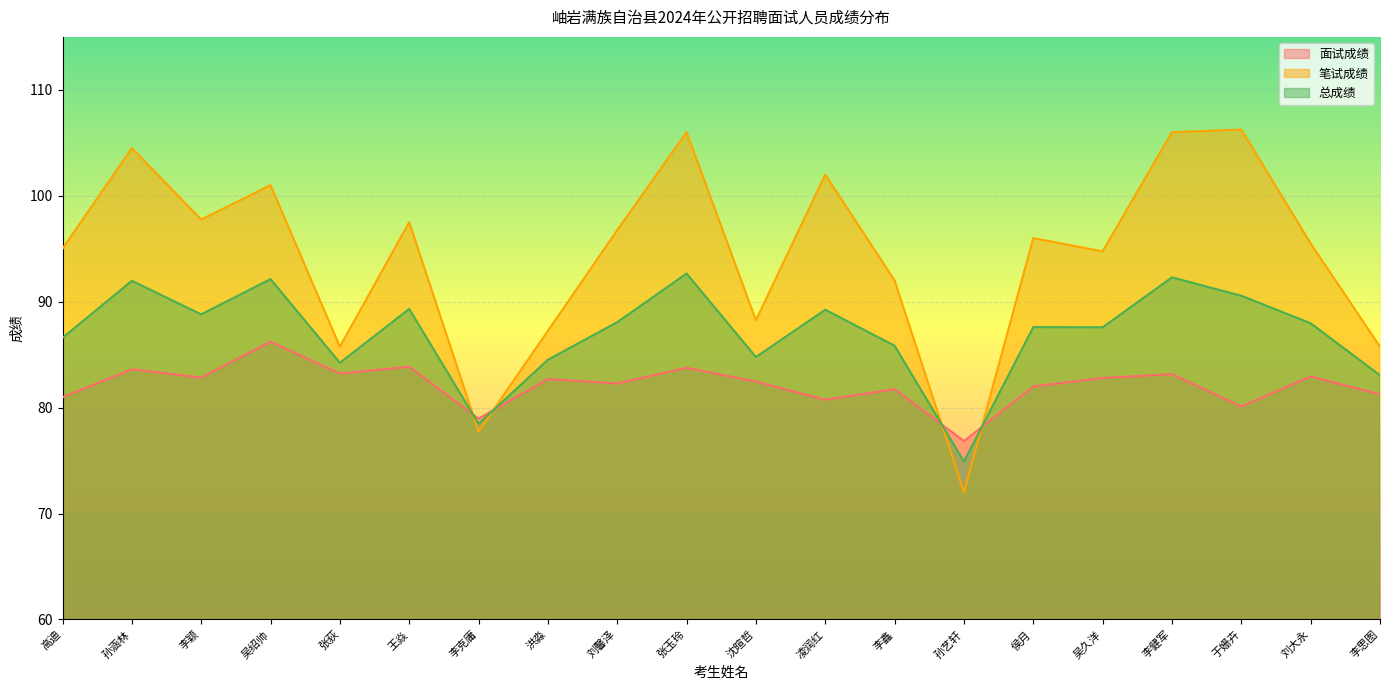

Which series has the largest range (max minus min)?

笔试成绩